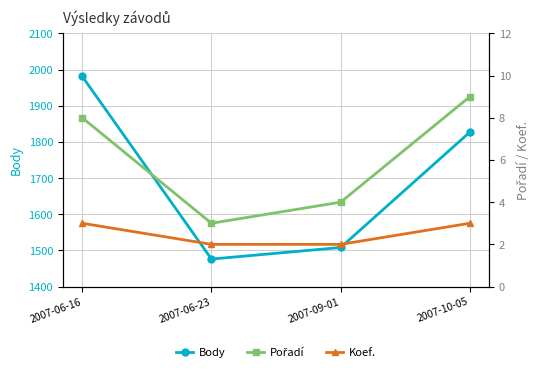

At how many categories does at least one series exceed 1830?

1